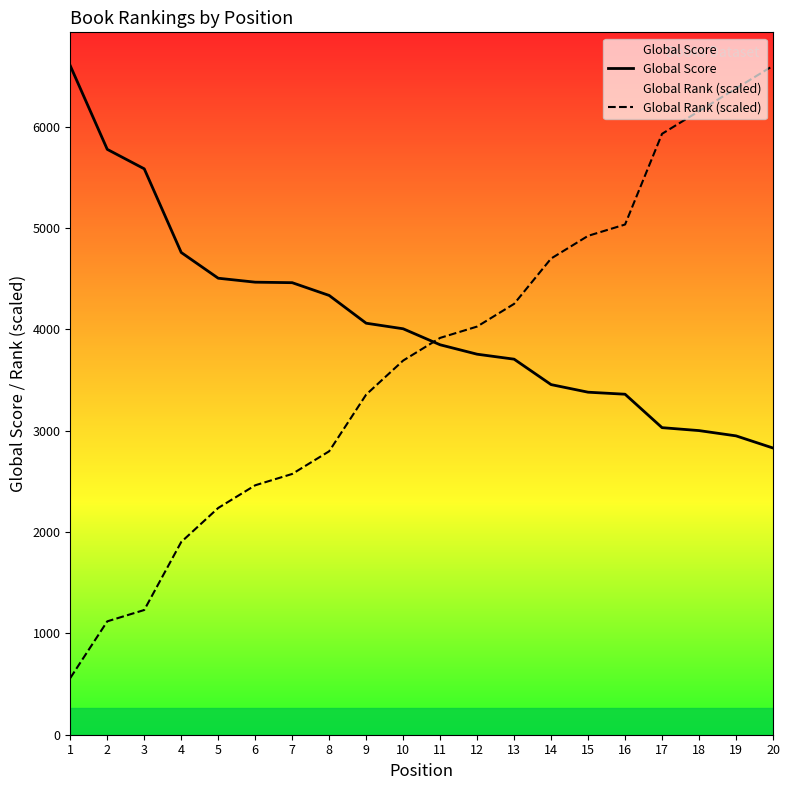

At how many categories does at least one series exceed 4747?

10